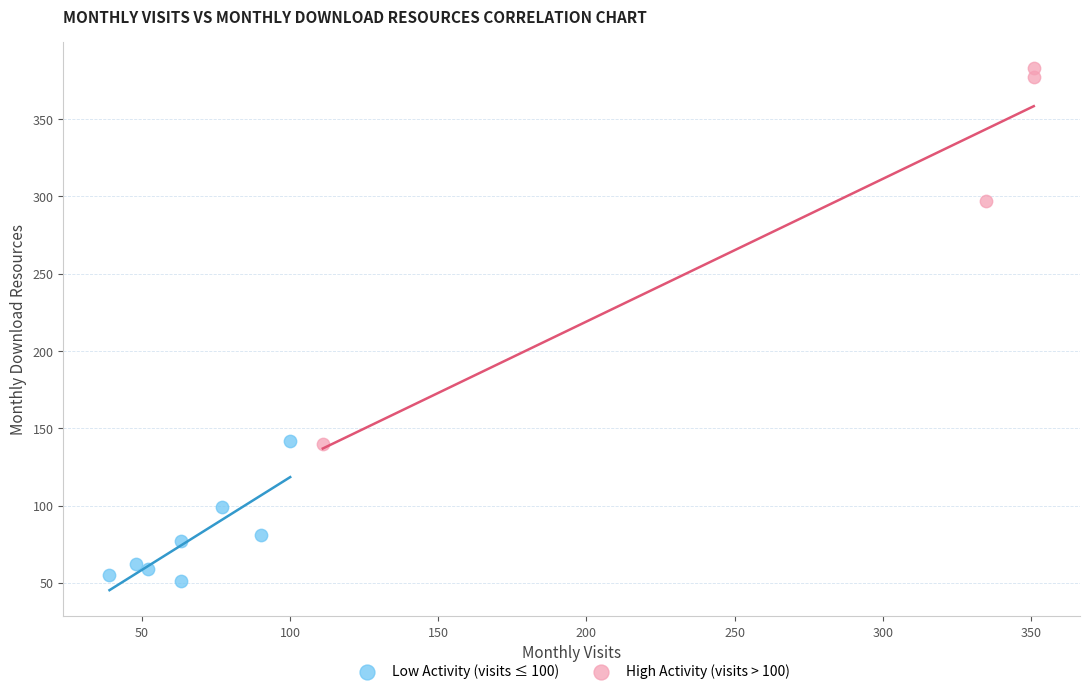

Which series contains the lowest Y value?

Low Activity (visits ≤ 100)